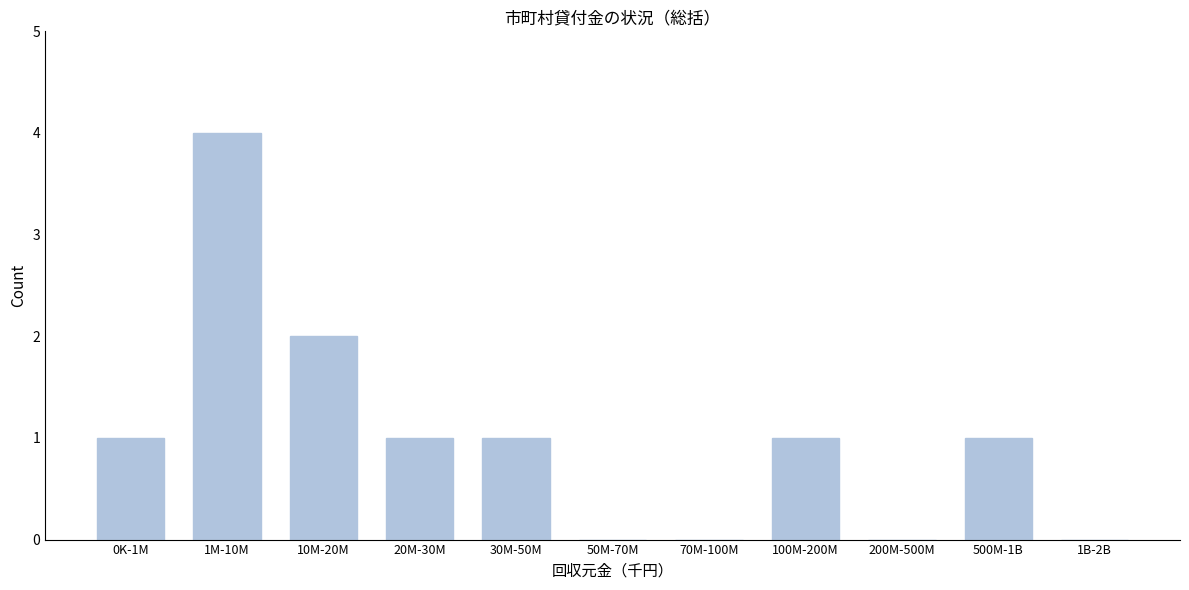

Reading right to left, list all the values displayed in this chart.

1B-2B=0	500M-1B=1	200M-500M=0	100M-200M=1	70M-100M=0	50M-70M=0	30M-50M=1	20M-30M=1	10M-20M=2	1M-10M=4	0K-1M=1